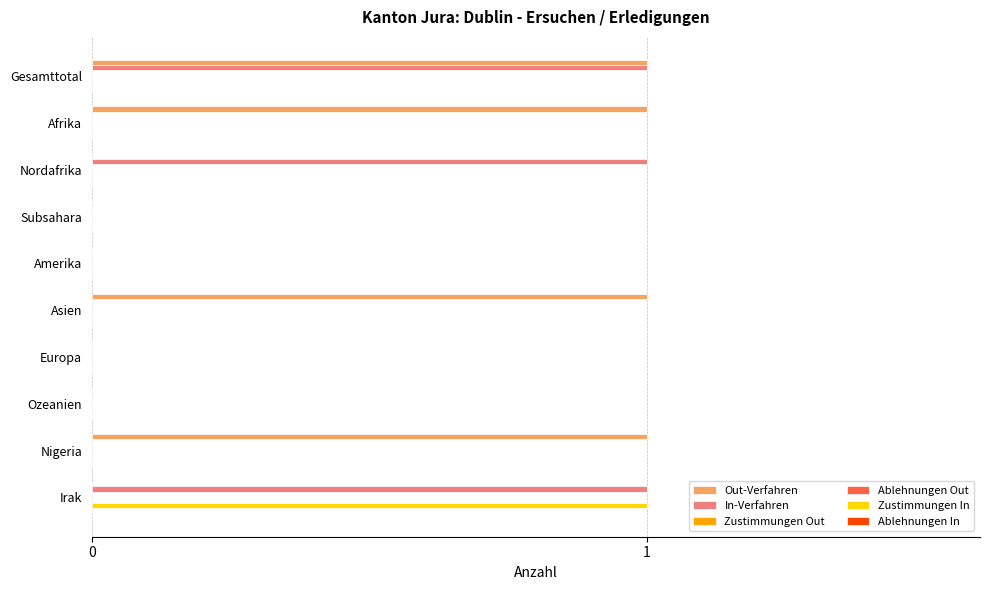

Is the value of Zustimmungen Out at 0 greater than the value of Ablehnungen Out at 5?

No